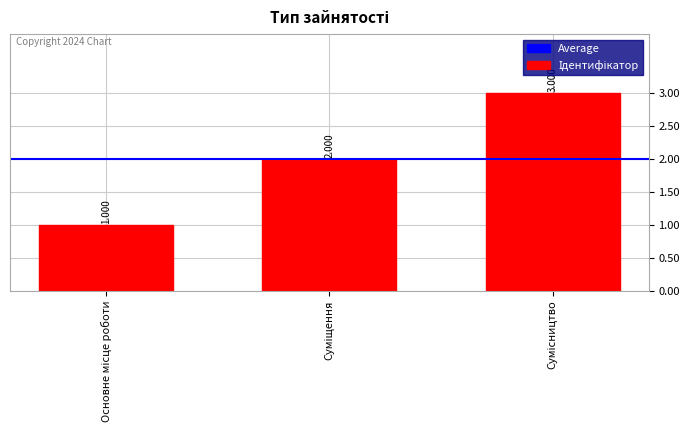

Count the number of data series in this chart.

1